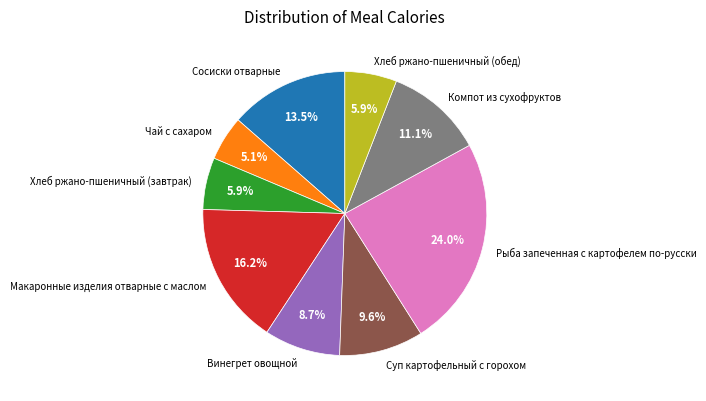

Between Компот из сухофруктов and Макаронные изделия отварные с маслом, which is larger?

Макаронные изделия отварные с маслом